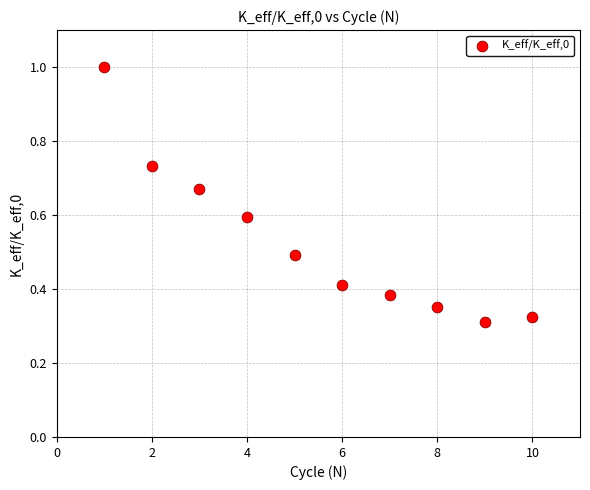

What is the average Y value?

0.5